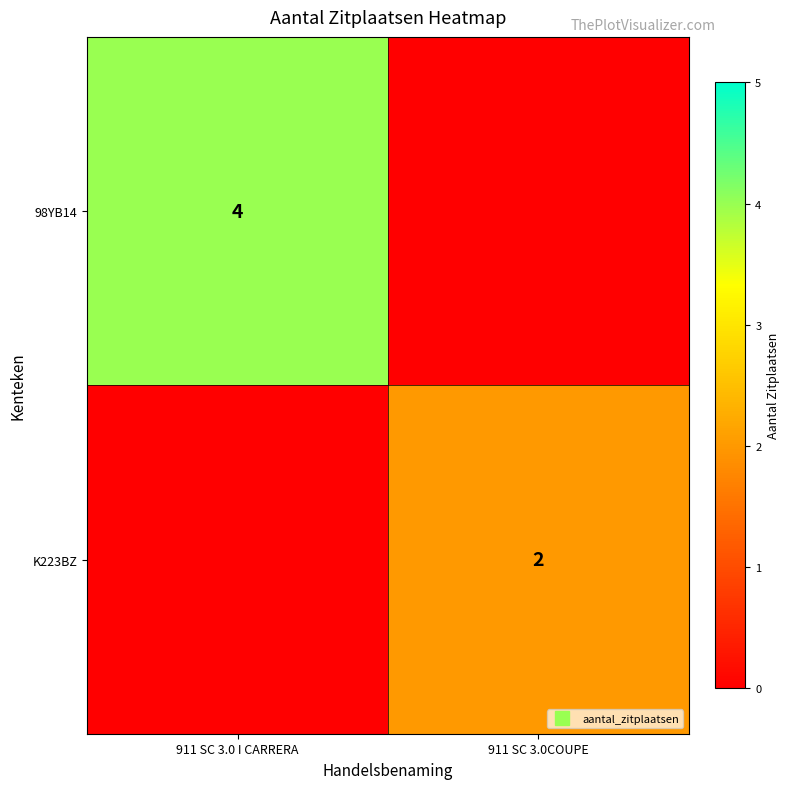

Is the value of 98YB14 at 911 SC 3.0COUPE greater than the value of K223BZ at 911 SC 3.0COUPE?

No